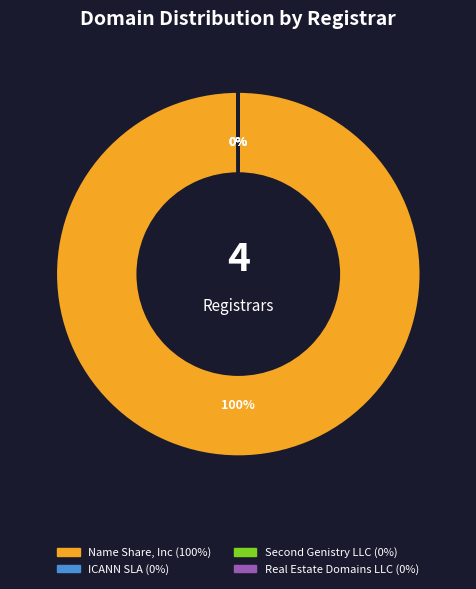

True or false: Name Share, Inc accounts for 100% of the total.

True